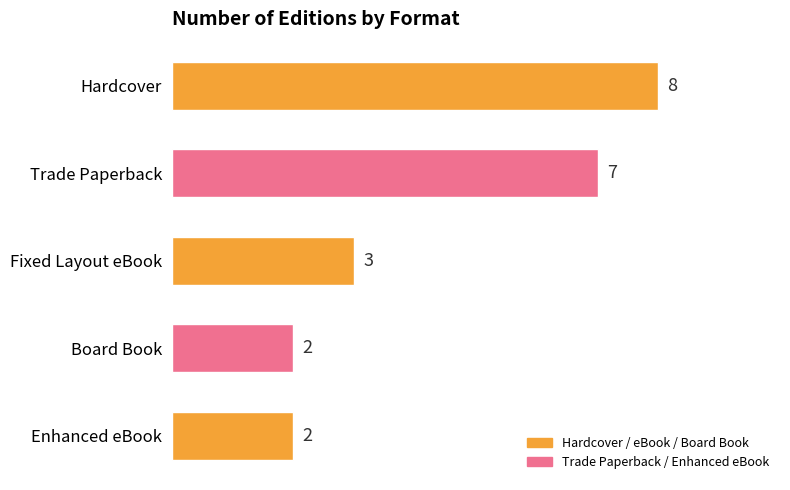

What is the difference between the maximum and minimum values?

6